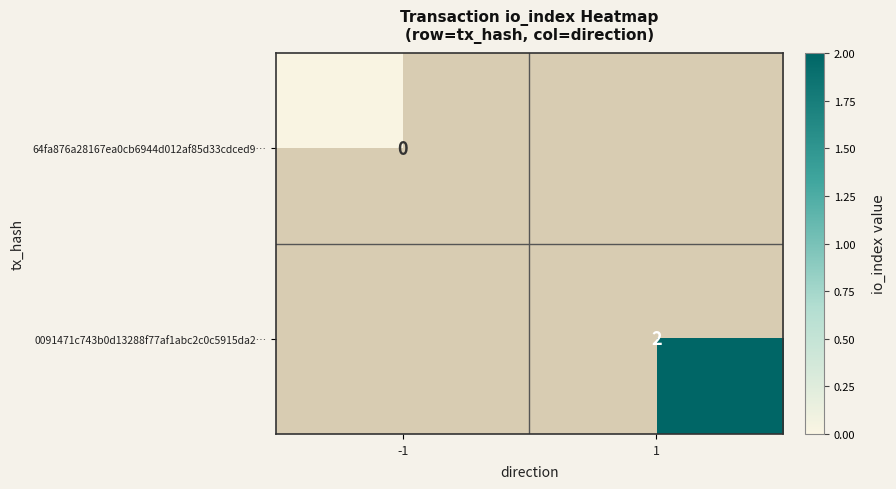

The value of 0091471c743b0d13288f77af1abc2c0c5915da2… at 1 is 1. True or false?

False